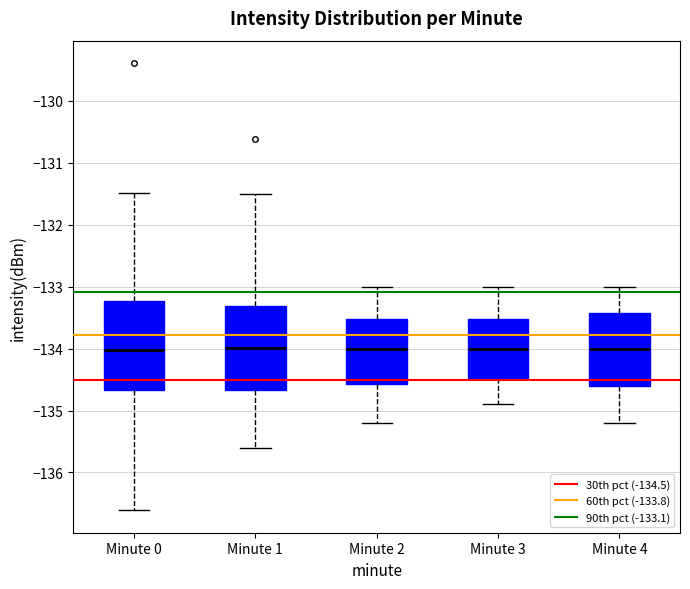

Where is the lower edge of the box for Minute 2 on the y-axis? The values are not printed on the chart, so give them approximately, as read against the axis.

-134.6